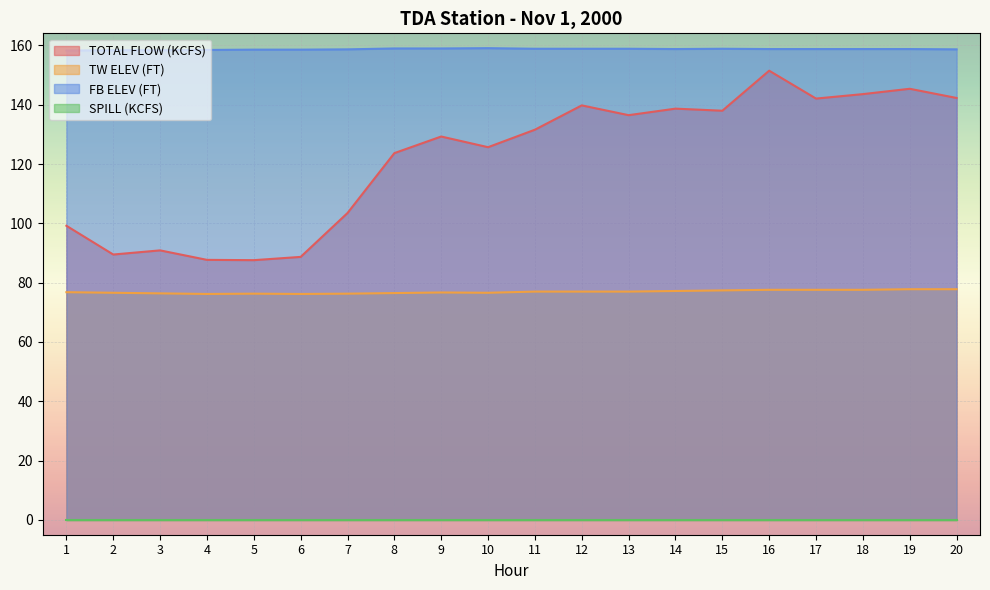

Does the chart display data point markers on the line(s)?

No